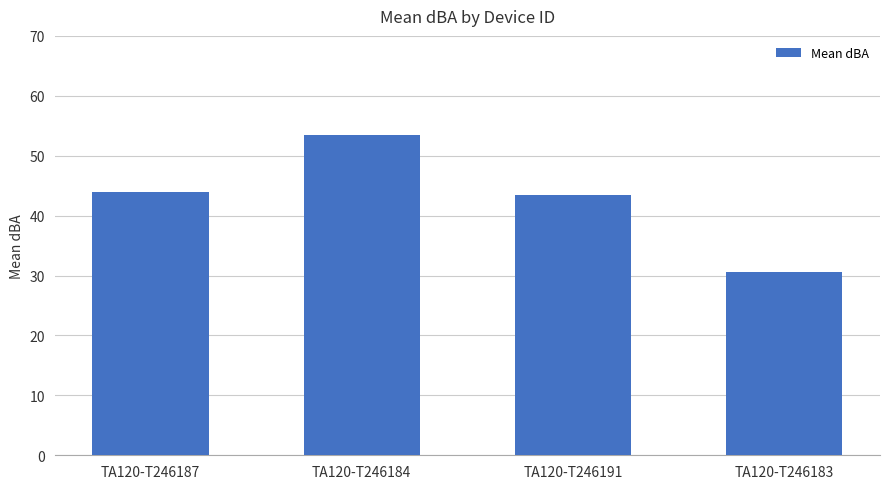

Reading left to right, list all the values displayed in this chart.

TA120-T246187=43.9	TA120-T246184=53.4	TA120-T246191=43.5	TA120-T246183=30.6